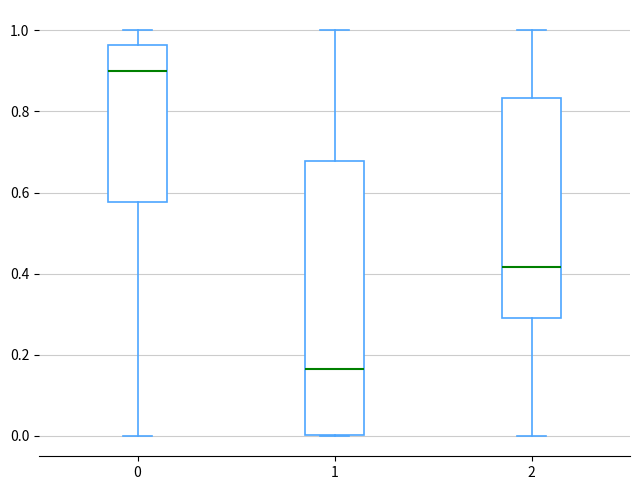

Reading left to right, read every box against the y-axis: the position of its median line, the range the box covers, and the ends of its whiskers. The values are not printed on the chart, so give them approximately, as read against the axis.

0: median 0.90, box 0.58 to 0.96, whiskers 0.00 to 1.00
1: median 0.16, box 0.00 to 0.68, whiskers 0.00 to 1.00
2: median 0.42, box 0.30 to 0.84, whiskers 0.00 to 1.00